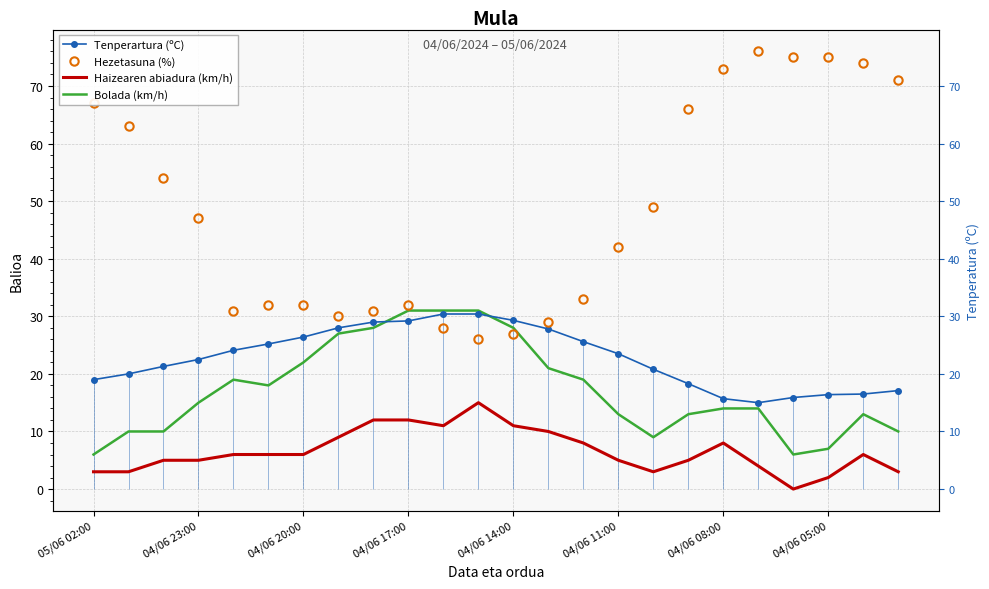

What is the approximate value of Haizearen abiadura (km/h) at 04/06 08:00?

8.0